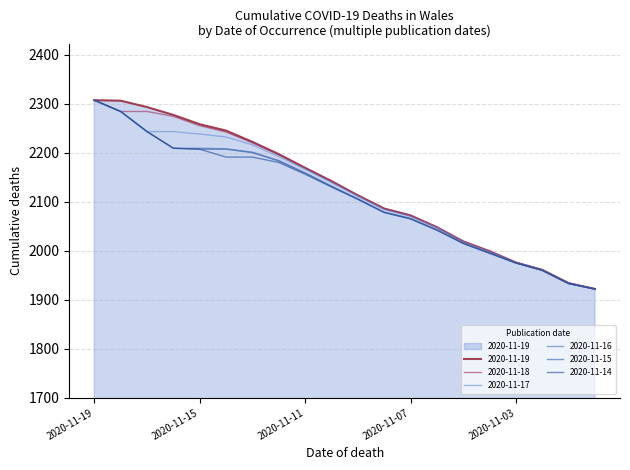

At which label is 2020-11-17 closest to 2114?

2020-11-09